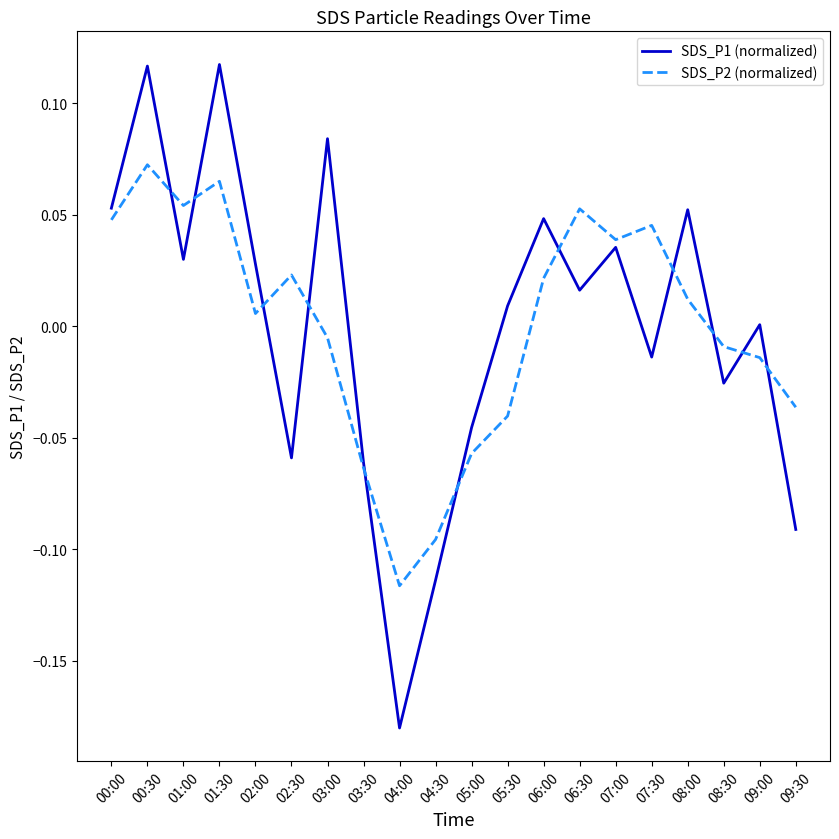

Where is the first local minimum for SDS_P1 (normalized)?

01:00